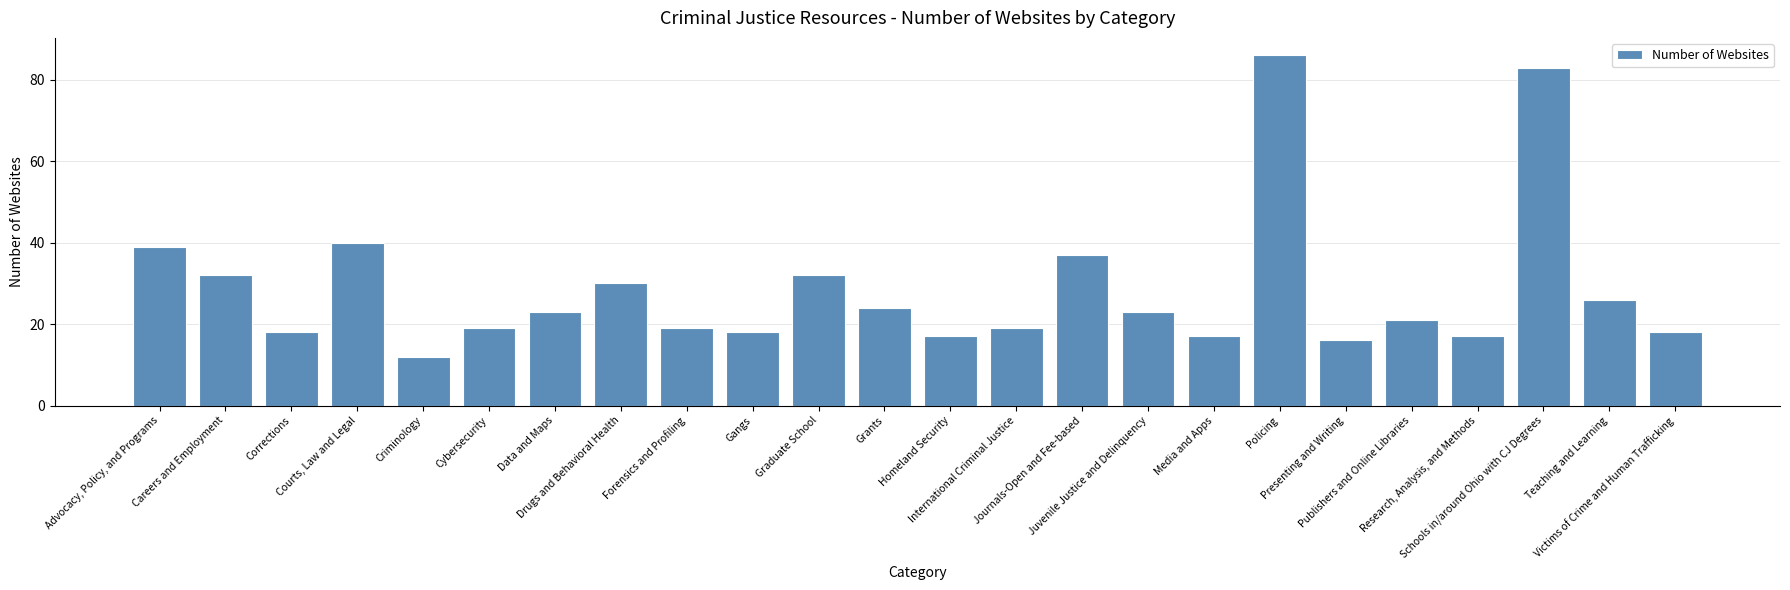

What is the average value?

29